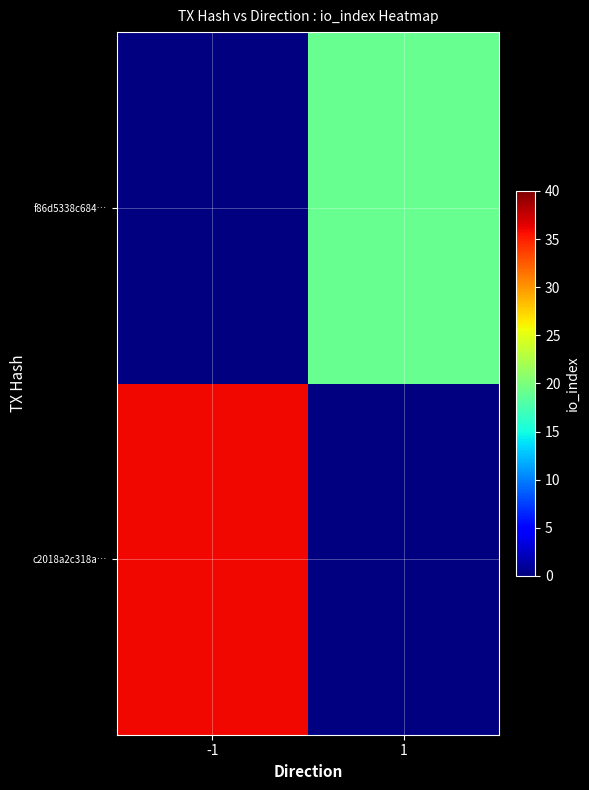

At which label does c2018a2c318a… reach its minimum?

-1